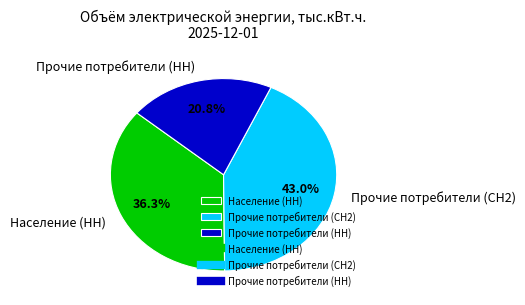

Which slice is the smallest?

Прочие потребители (НН)